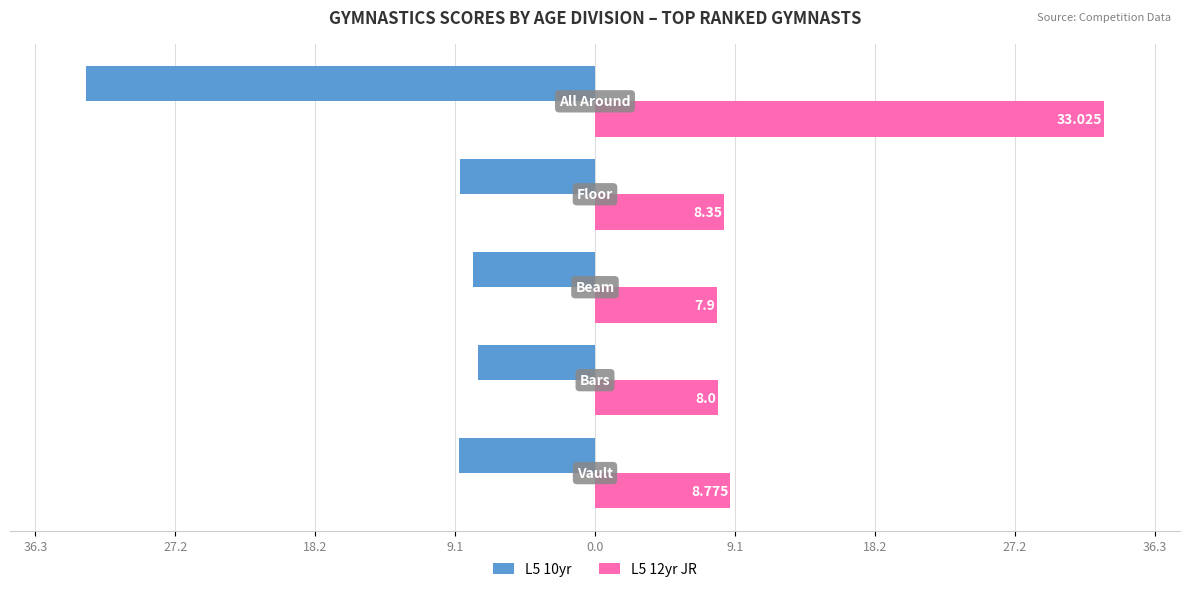

What are all the series names shown in the legend?

L5 10yr, L5 12yr JR